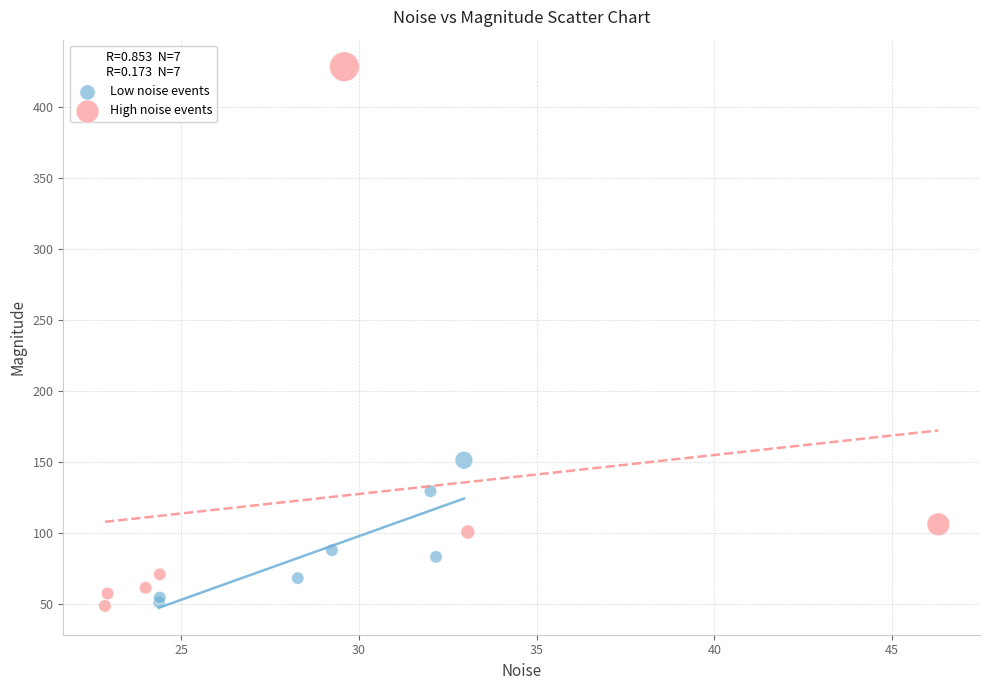

Which series has the largest Y range (max minus min)?

High noise events